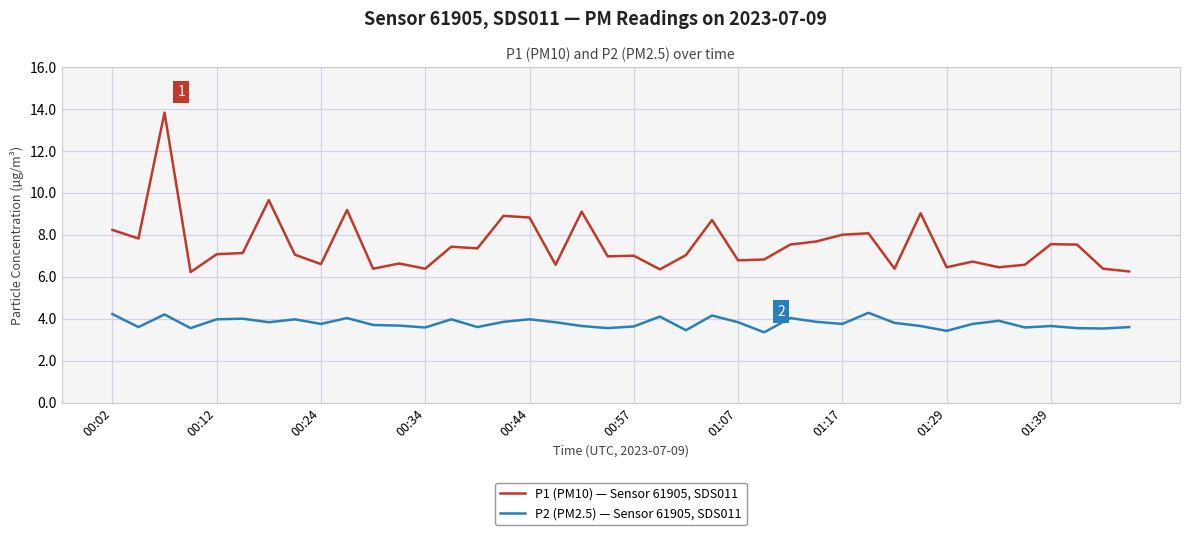

What is the difference between the maximum and minimum values in the P1 (PM10) — Sensor 61905, SDS011 series?

7.6